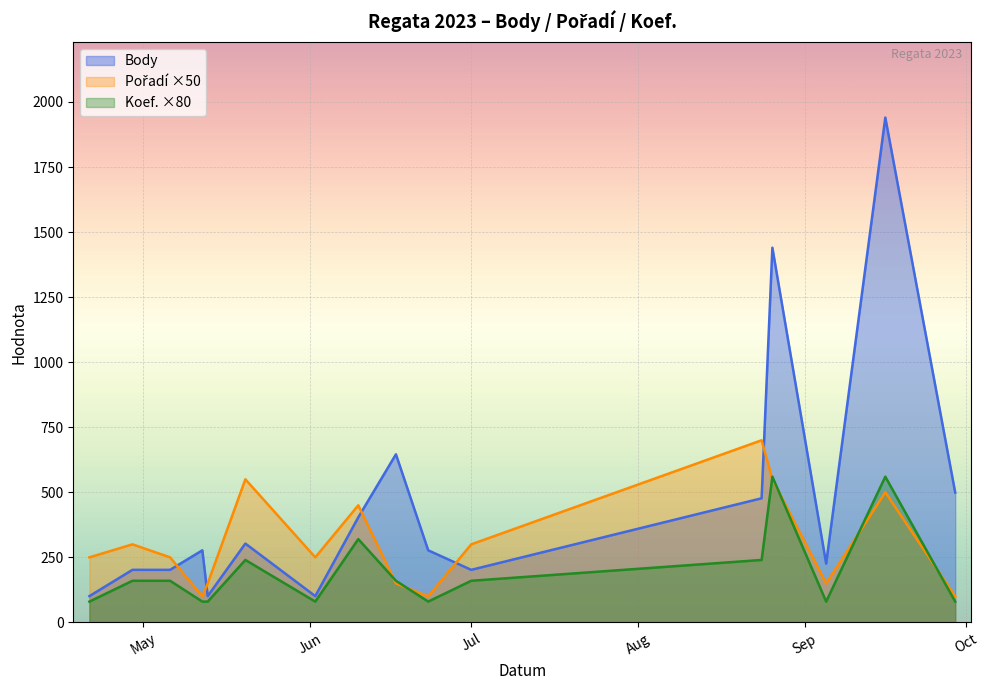

How many interior local peaks does the Koef. series have?

4